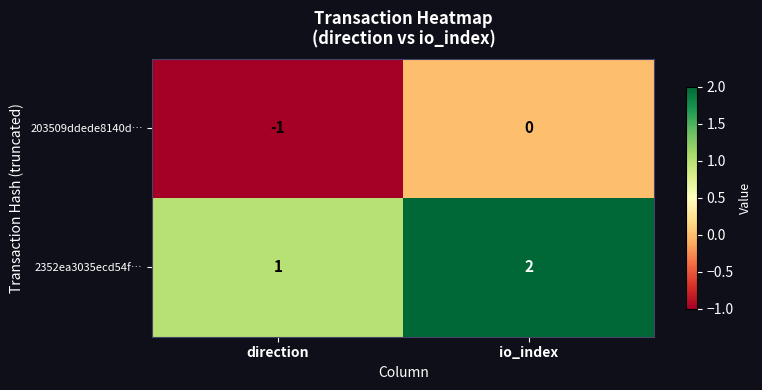

The 2352ea3035ecd54f… series shows 4 at io_index. True or false?

False